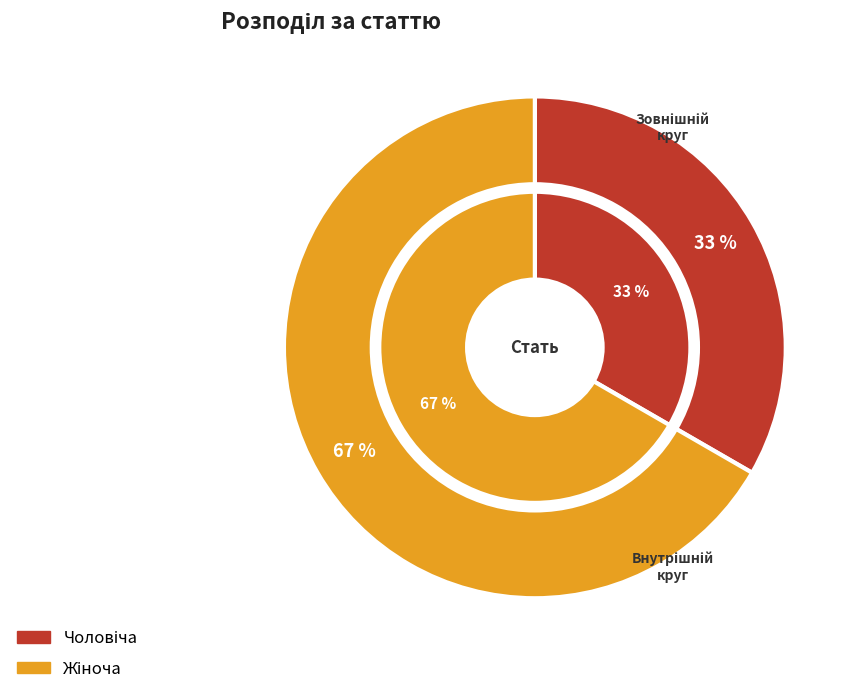

What percentage is the Чоловіча slice, to the nearest percent?

33%